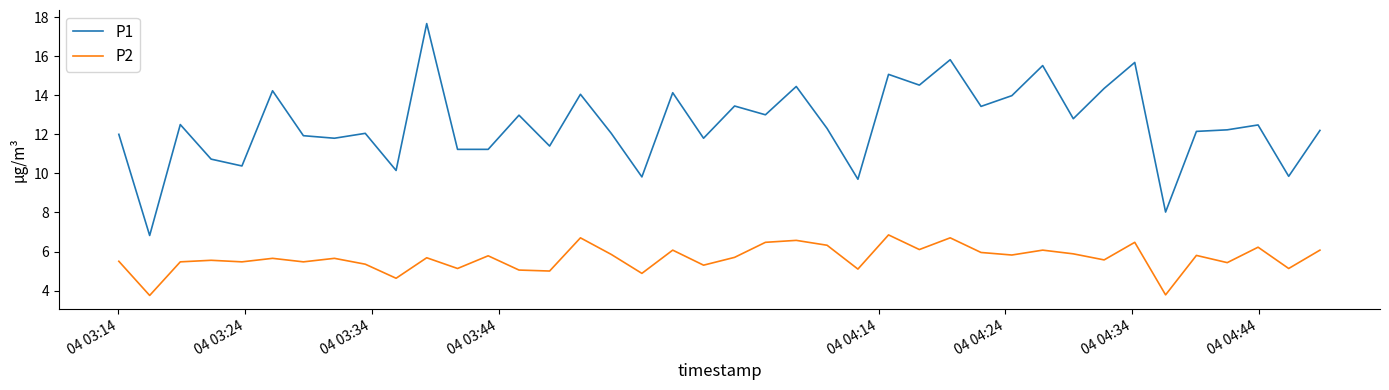

In P1, how many points are higher than both neighbors (excluding endpoints)?

14